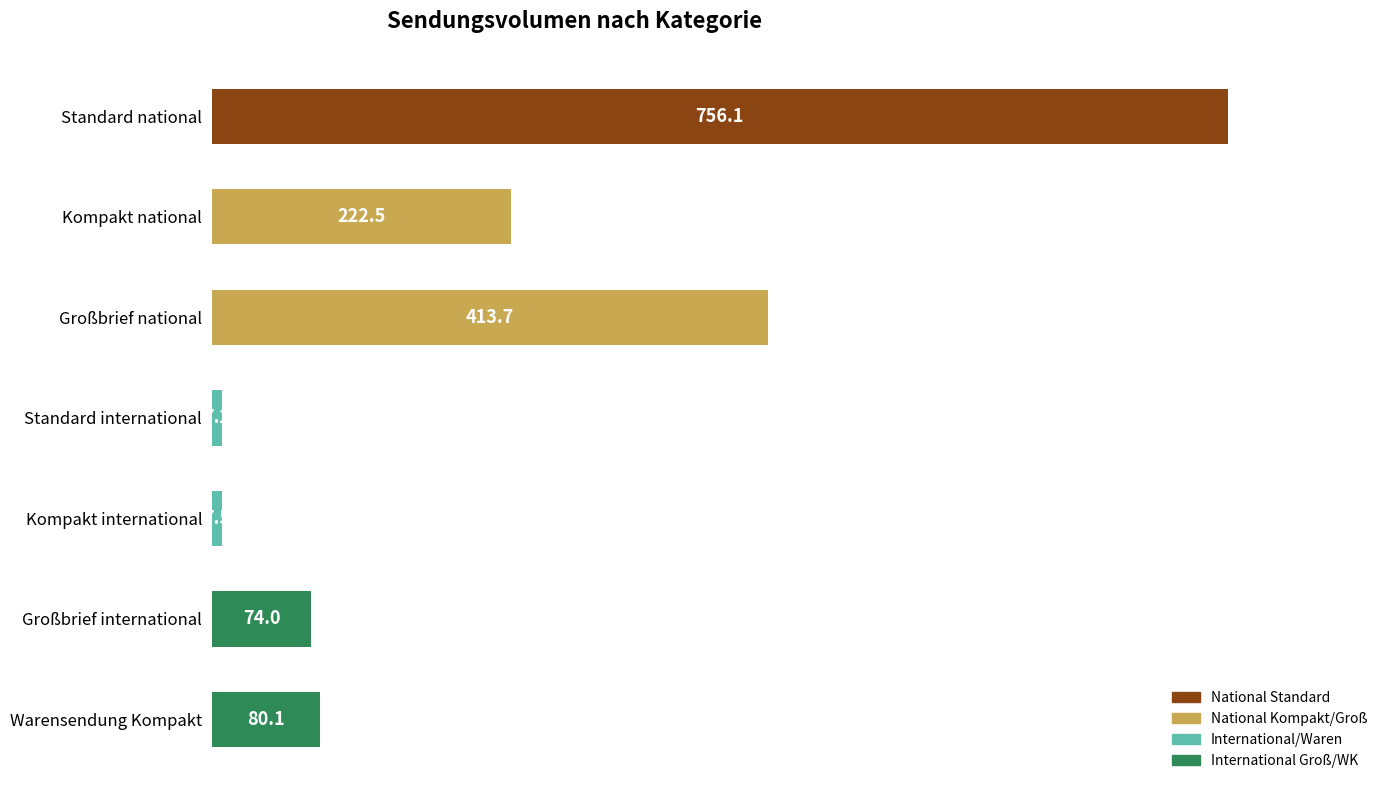

What is the average value?

223.0